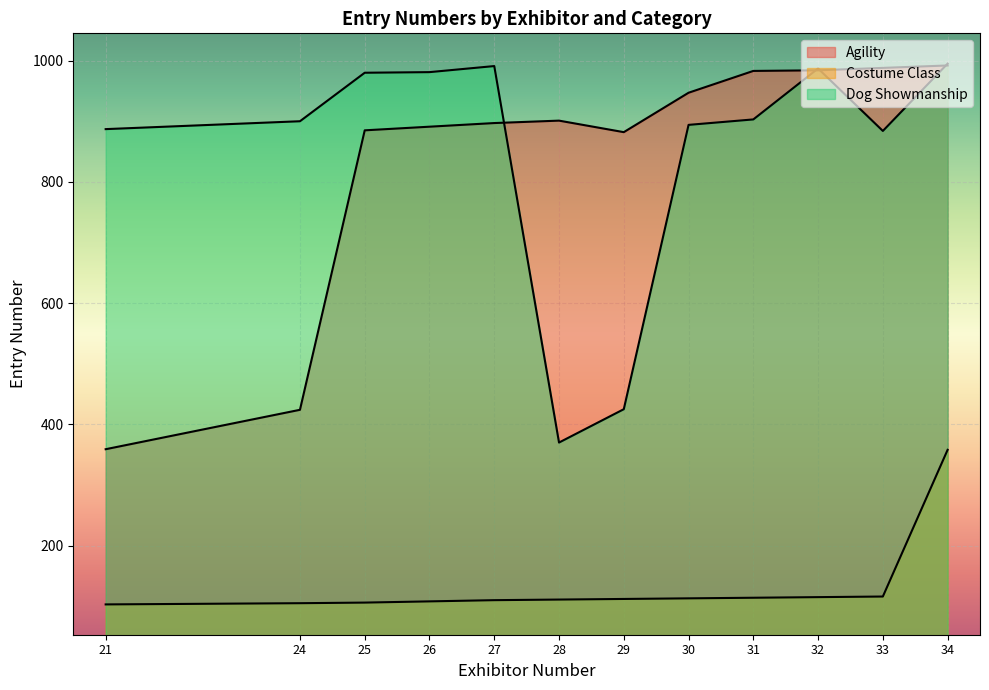

Which series has the largest range (max minus min)?

Agility